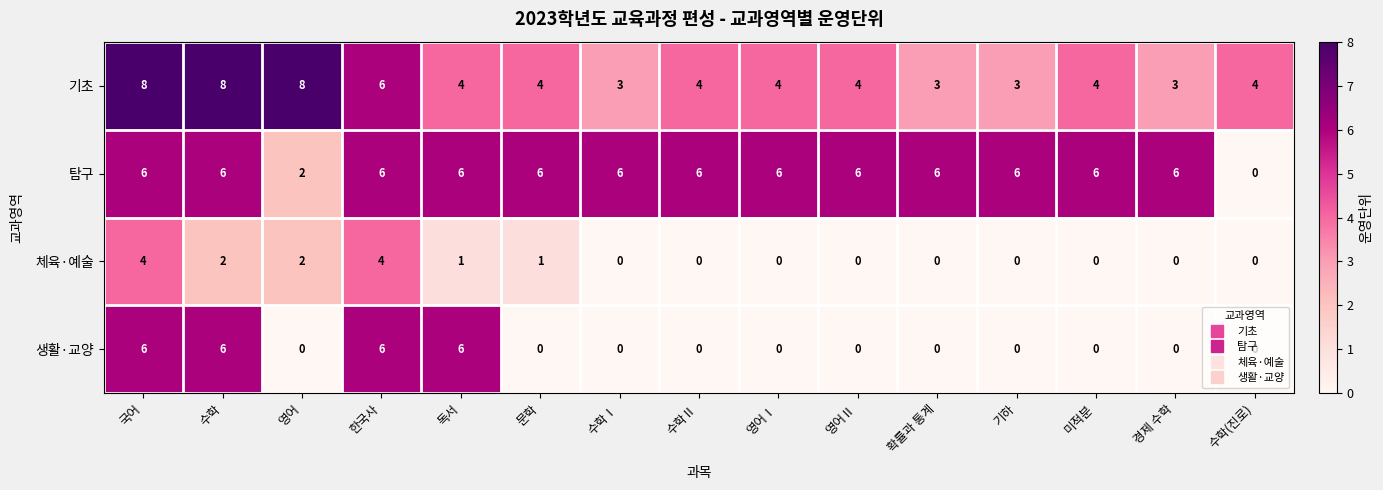

Rank the series by their average value, from lowest to highest.

체육·예술, 생활·교양, 기초, 탐구